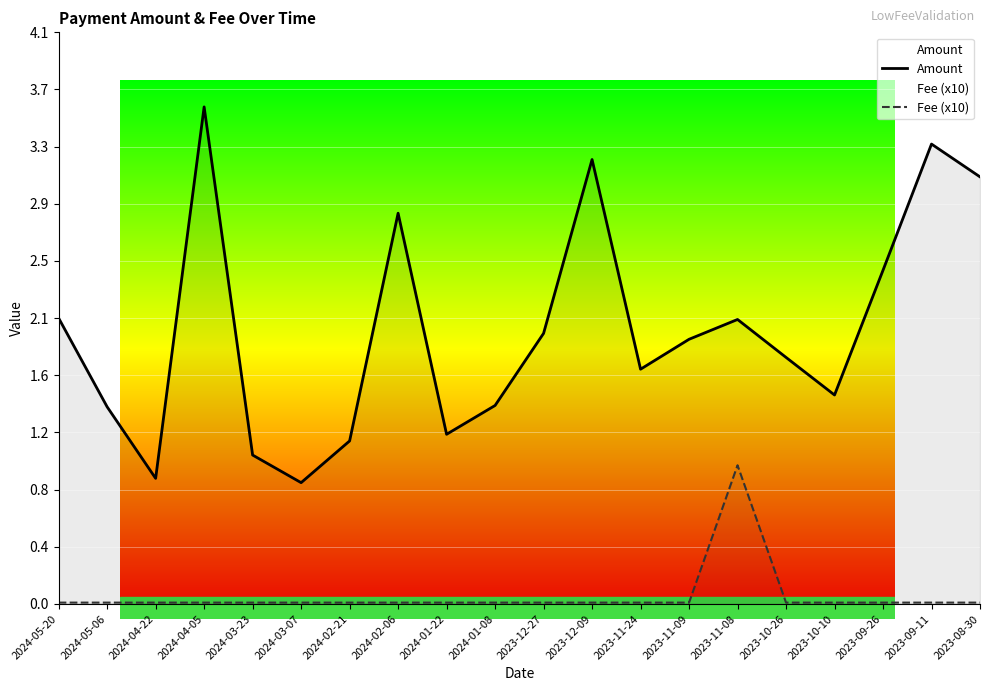

True or false: Amount and Fee (x10) cross at least once.

False